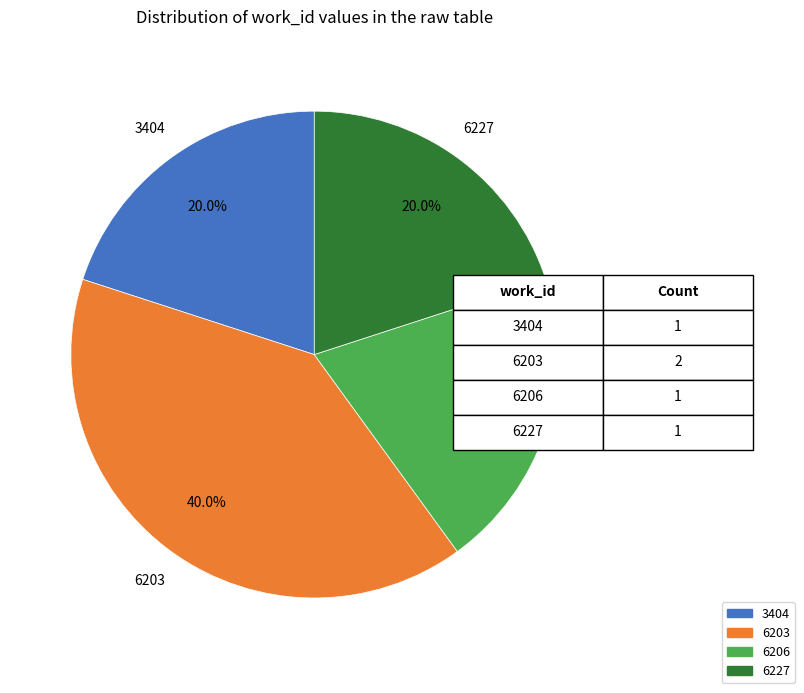

Is there a majority slice in this chart?

No